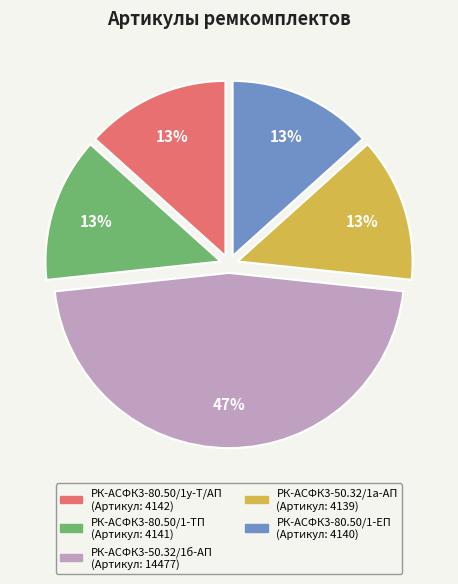

To the nearest percent, what is the average slice percentage?

20%